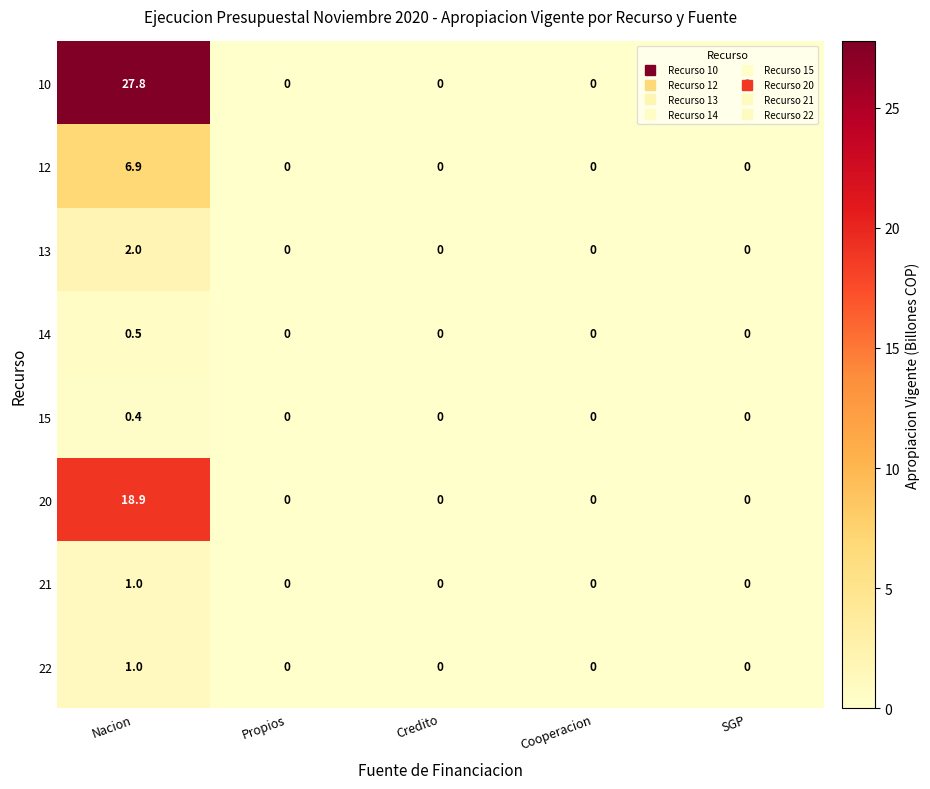

Is it true that 21 equals 1.0 at Nacion?

True